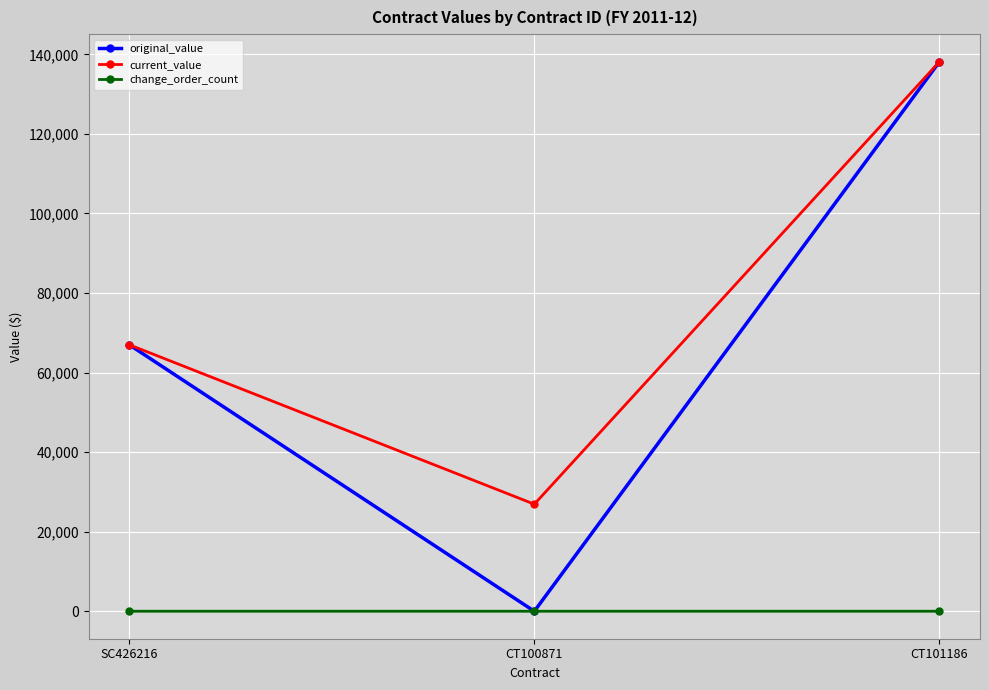

What is the maximum value shown in the chart?

138159.0